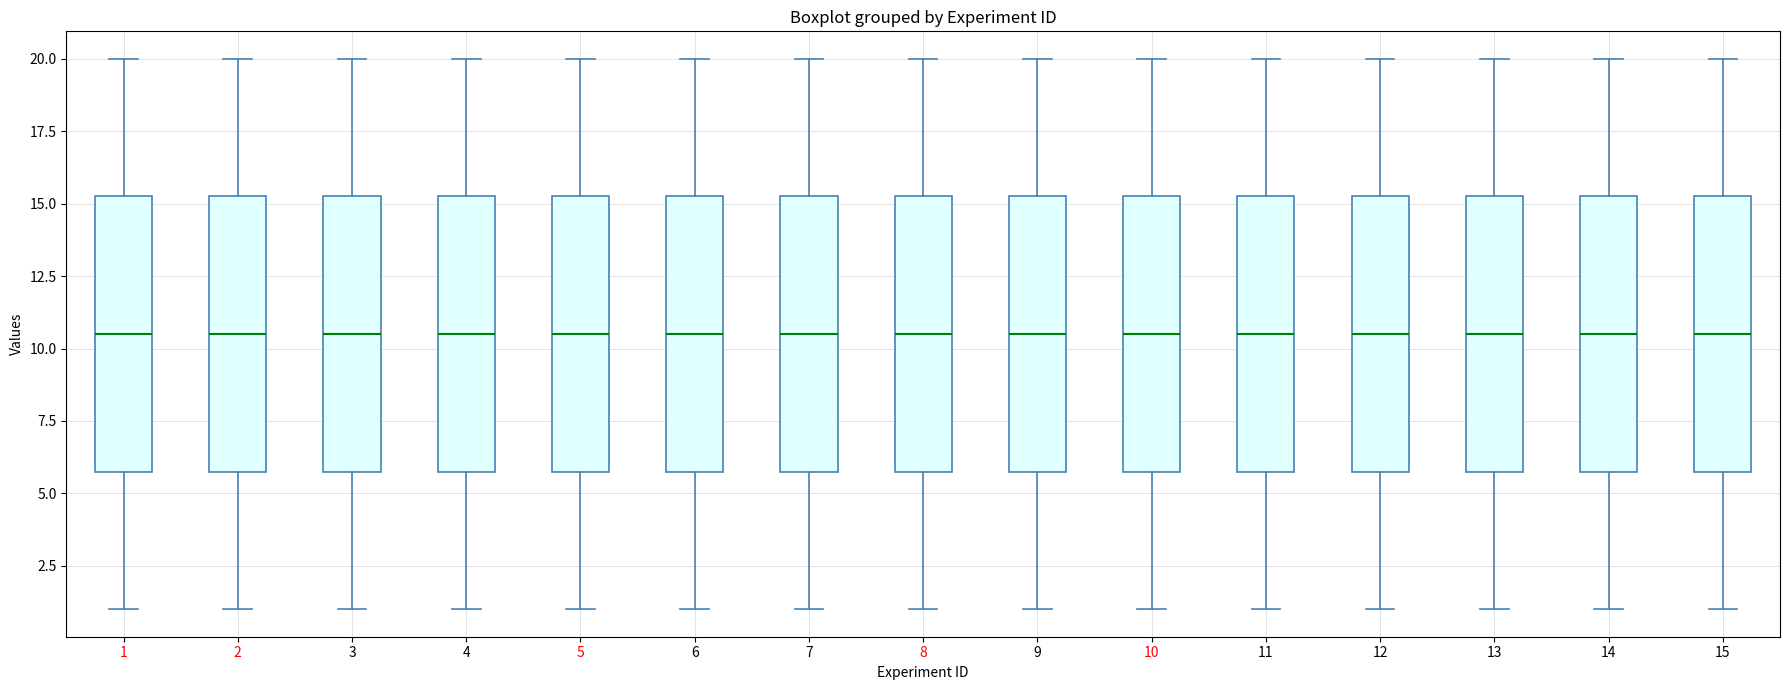

Reading left to right, transcribe this box plot: for each box, give where its median line is, the range the box spans, and where its two whiskers end, as read against the y-axis. The values are not printed on the chart, so give them approximately, as read against the axis.

1: median 10.5, box 6.0 to 15.5, whiskers 1.0 to 20.0
2: median 10.5, box 6.0 to 15.5, whiskers 1.0 to 20.0
3: median 10.5, box 6.0 to 15.5, whiskers 1.0 to 20.0
4: median 10.5, box 6.0 to 15.5, whiskers 1.0 to 20.0
5: median 10.5, box 6.0 to 15.5, whiskers 1.0 to 20.0
6: median 10.5, box 6.0 to 15.5, whiskers 1.0 to 20.0
7: median 10.5, box 6.0 to 15.5, whiskers 1.0 to 20.0
8: median 10.5, box 6.0 to 15.5, whiskers 1.0 to 20.0
9: median 10.5, box 6.0 to 15.5, whiskers 1.0 to 20.0
10: median 10.5, box 6.0 to 15.5, whiskers 1.0 to 20.0
11: median 10.5, box 6.0 to 15.5, whiskers 1.0 to 20.0
12: median 10.5, box 6.0 to 15.5, whiskers 1.0 to 20.0
13: median 10.5, box 6.0 to 15.5, whiskers 1.0 to 20.0
14: median 10.5, box 6.0 to 15.5, whiskers 1.0 to 20.0
15: median 10.5, box 6.0 to 15.5, whiskers 1.0 to 20.0